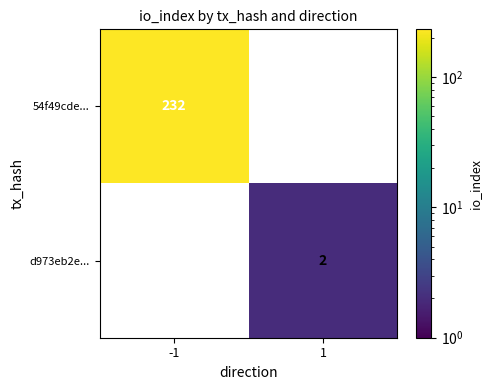

The d973eb2e... series shows 0 at 1. True or false?

False